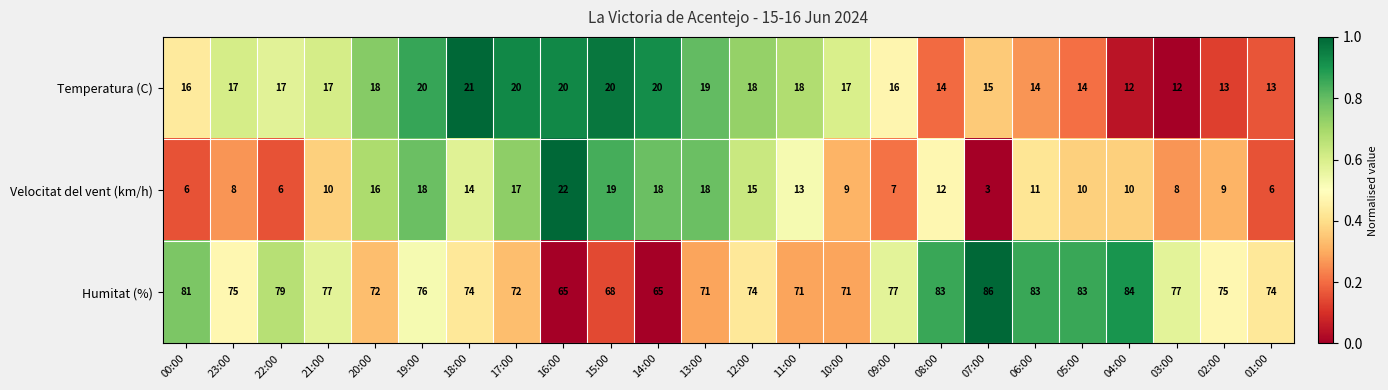

What is the difference between the maximum and second lowest values in the Temperatura (C) series?

9